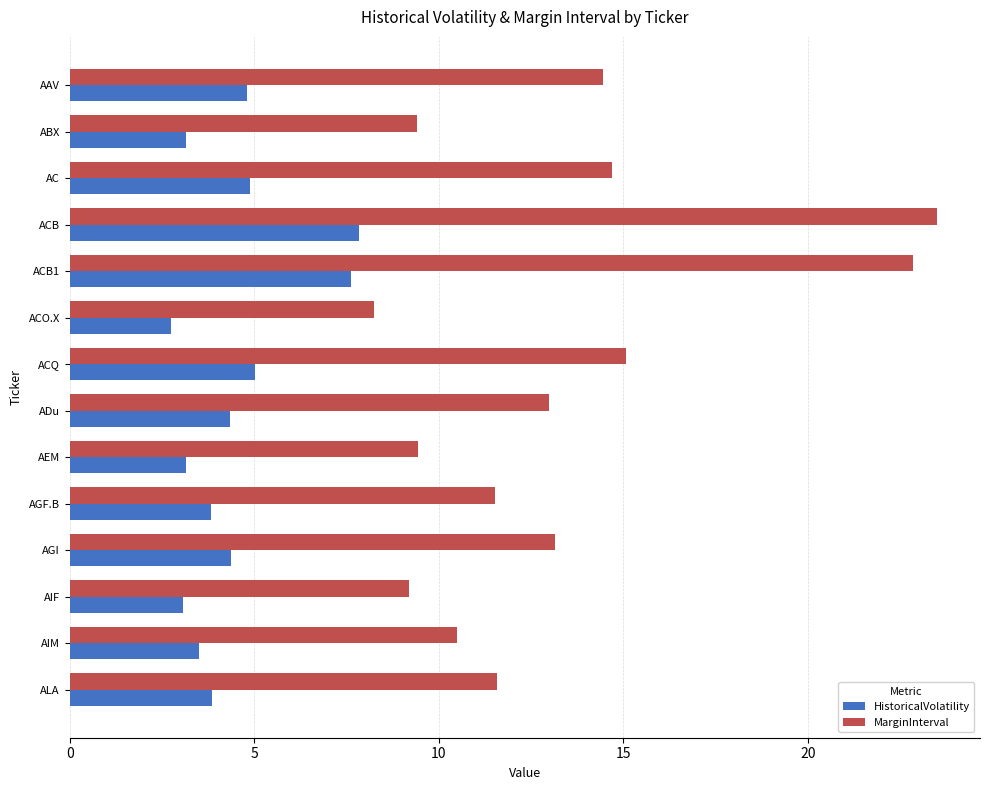

What is the difference between the second highest and second lowest values in the MarginInterval series?

13.6